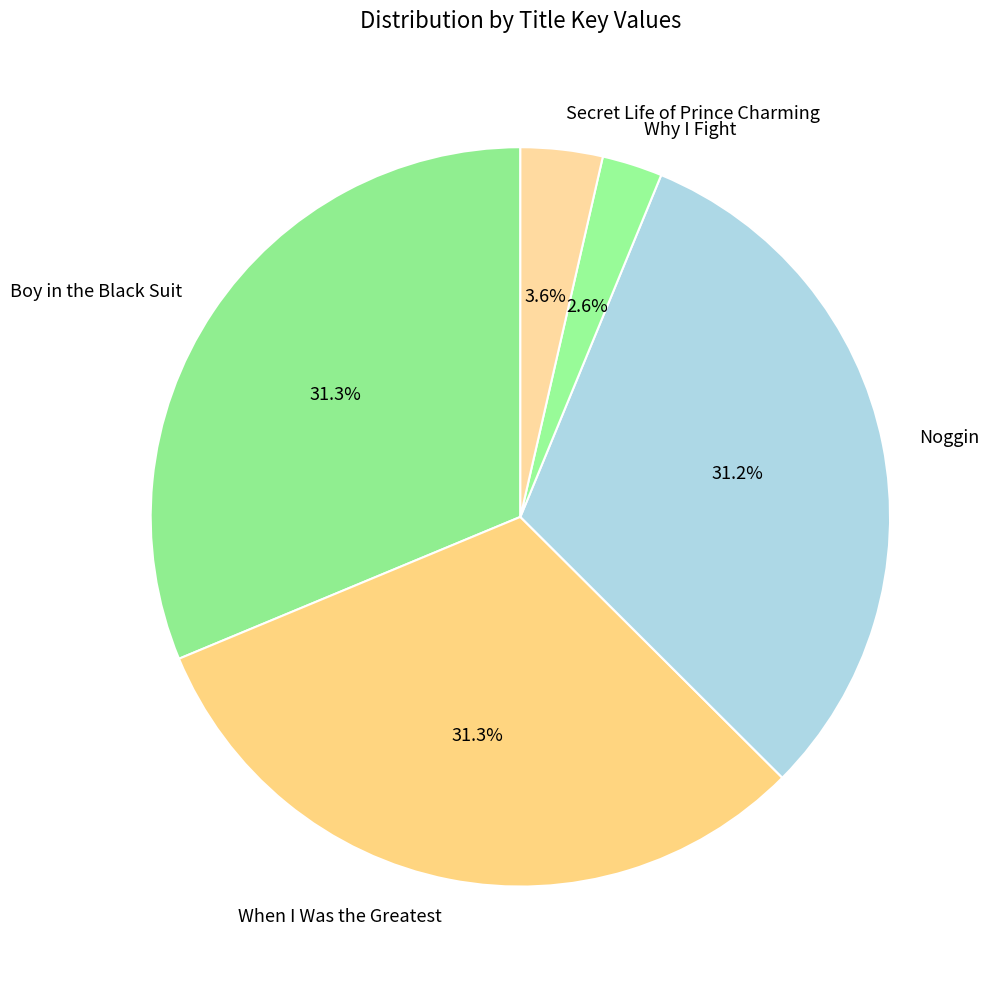

To the nearest percent, what portion does Secret Life of Prince Charming represent?

4%